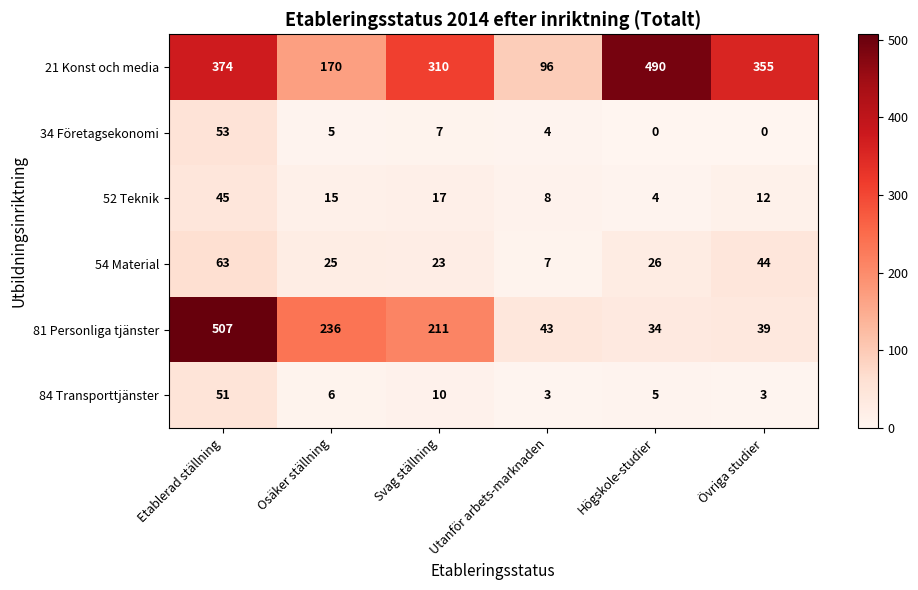

Is it true that 54 Material equals 23 at Svag ställning?

True